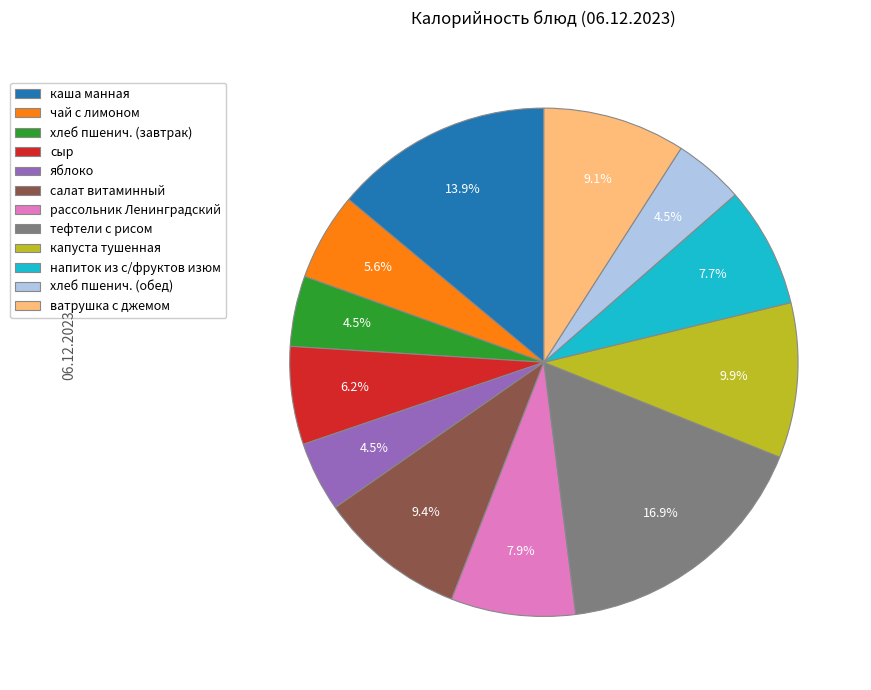

Is ватрушка с джемом the majority of the pie?

No